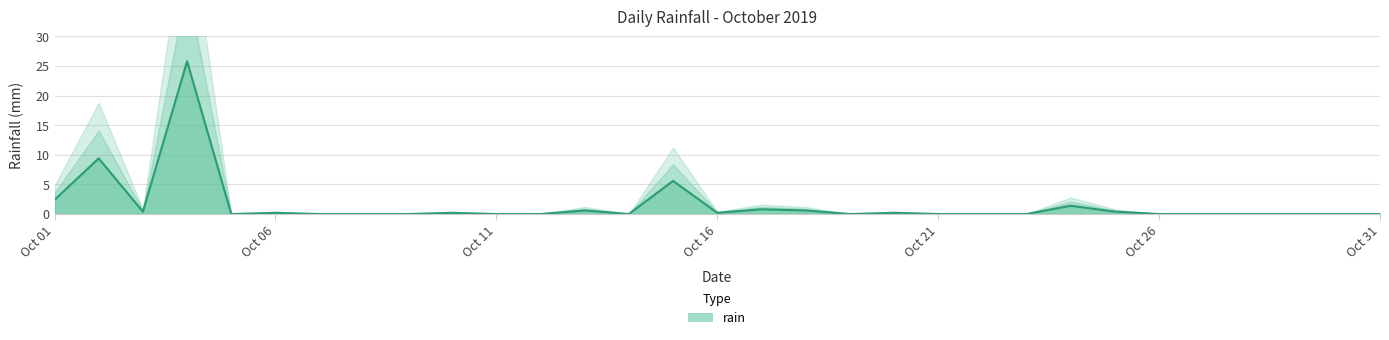

What is the greatest value displayed?

25.8